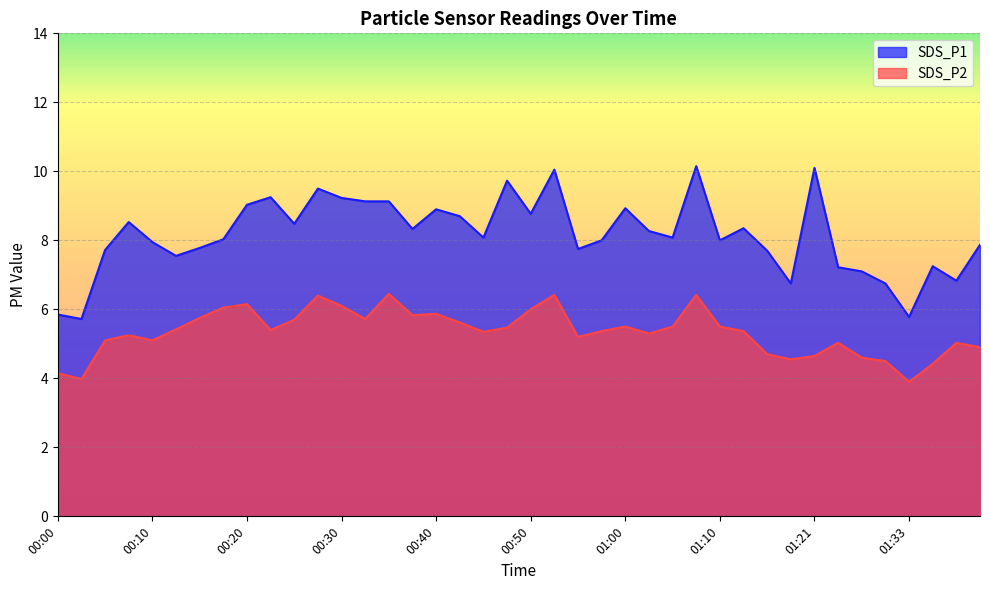

Reading left to right, extract all data points from this chart.

SDS_P1: 00:00=5.8	00:03=5.7	00:05=7.7	00:08=8.5	00:10=8.0	00:13=7.5	00:15=7.8	00:19=8.0	00:20=9.0	00:23=9.2	00:25=8.5	00:28=9.5	00:30=9.2	00:33=9.1	00:35=9.1	00:38=8.3	00:40=8.9	00:43=8.7	00:45=8.1	00:48=9.7	00:50=8.8	00:53=10.1	00:55=7.8	00:58=8.0	01:00=8.9	01:03=8.3	01:05=8.1	01:08=10.2	01:10=8.0	01:13=8.3	01:15=7.7	01:18=6.8	01:21=10.1	01:24=7.2	01:27=7.1	01:30=6.8	01:33=5.8	01:36=7.2	01:38=6.8	01:41=7.9
SDS_P2: 00:00=4.2	00:03=4.0	00:05=5.1	00:08=5.2	00:10=5.1	00:13=5.4	00:15=5.8	00:19=6.0	00:20=6.2	00:23=5.4	00:25=5.7	00:28=6.4	00:30=6.1	00:33=5.7	00:35=6.5	00:38=5.8	00:40=5.9	00:43=5.6	00:45=5.3	00:48=5.5	00:50=6.0	00:53=6.4	00:55=5.2	00:58=5.4	01:00=5.5	01:03=5.3	01:05=5.5	01:08=6.4	01:10=5.5	01:13=5.4	01:15=4.7	01:18=4.5	01:21=4.7	01:24=5.0	01:27=4.6	01:30=4.5	01:33=3.9	01:36=4.4	01:38=5.0	01:41=4.9